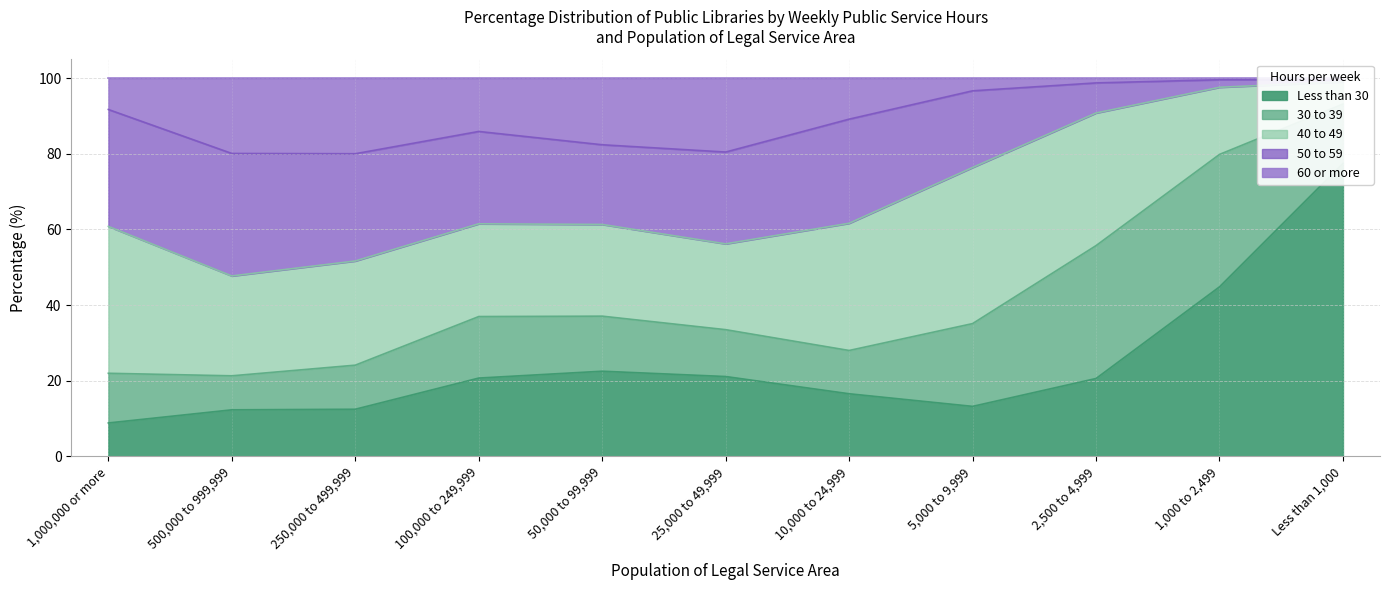

What is the label of the 9th point from the left?

2,500 to 4,999